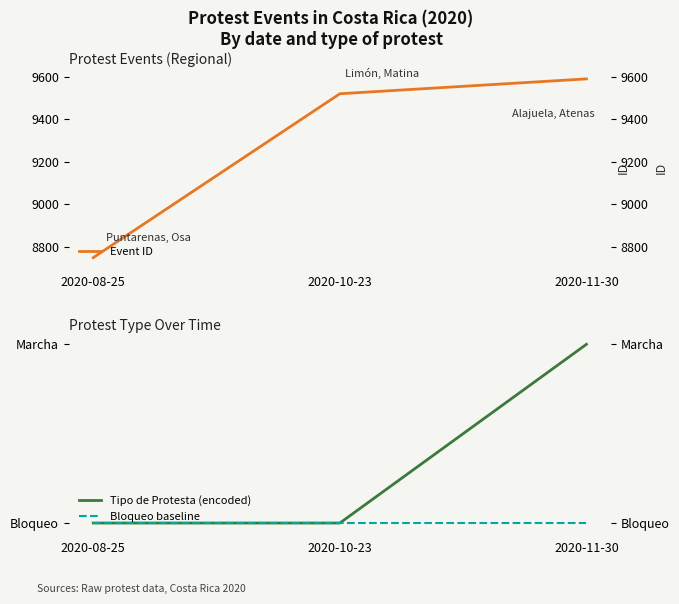

Which series has the largest total across all categories?

Event ID